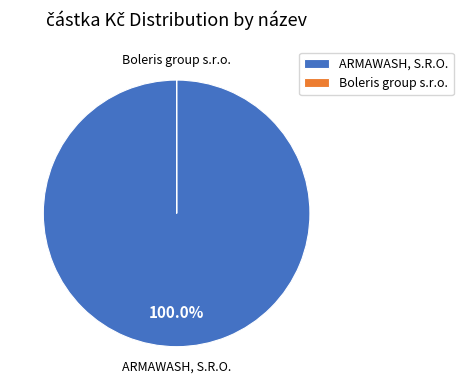

True or false: ARMAWASH, S.R.O. accounts for 100% of the total.

True